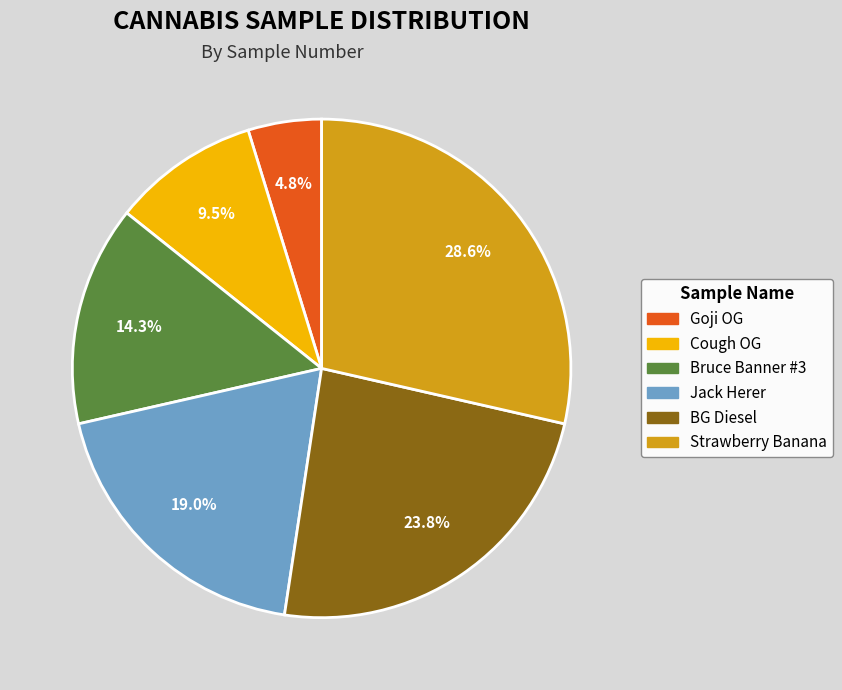

What percentage is the Strawberry Banana slice, to the nearest percent?

29%